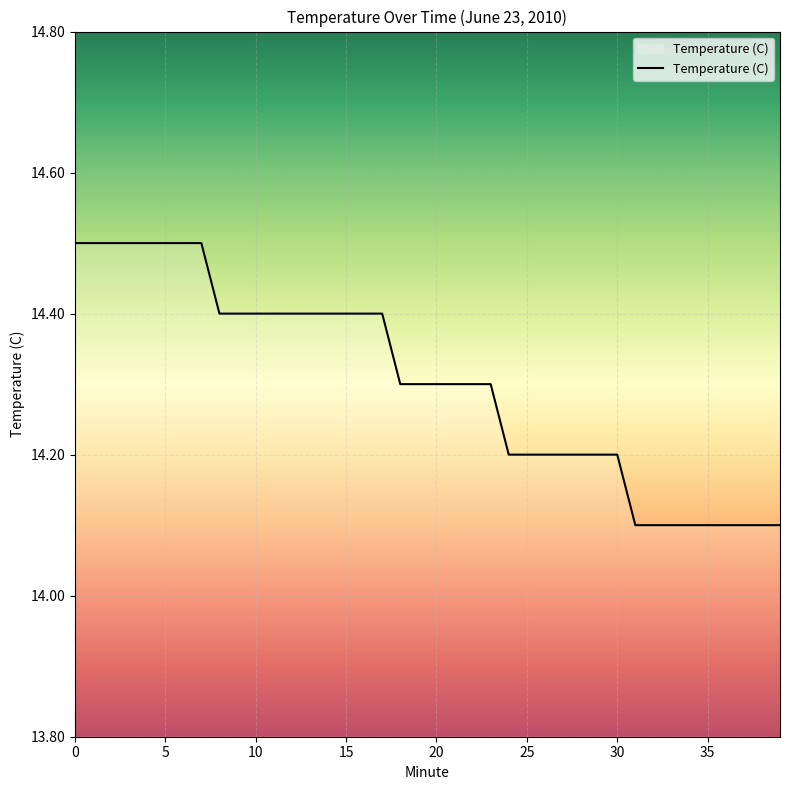

What is the average value?

14.3